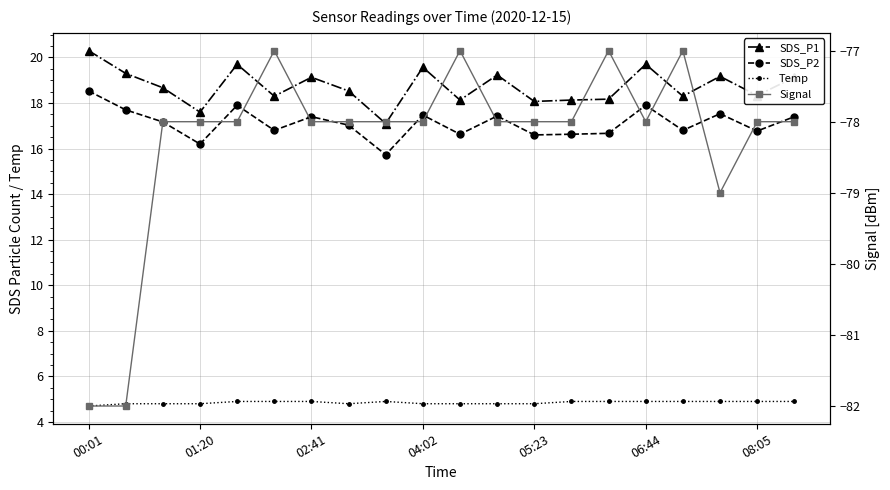

What is the difference between the second highest and second lowest values in the SDS_P2 series?

1.7